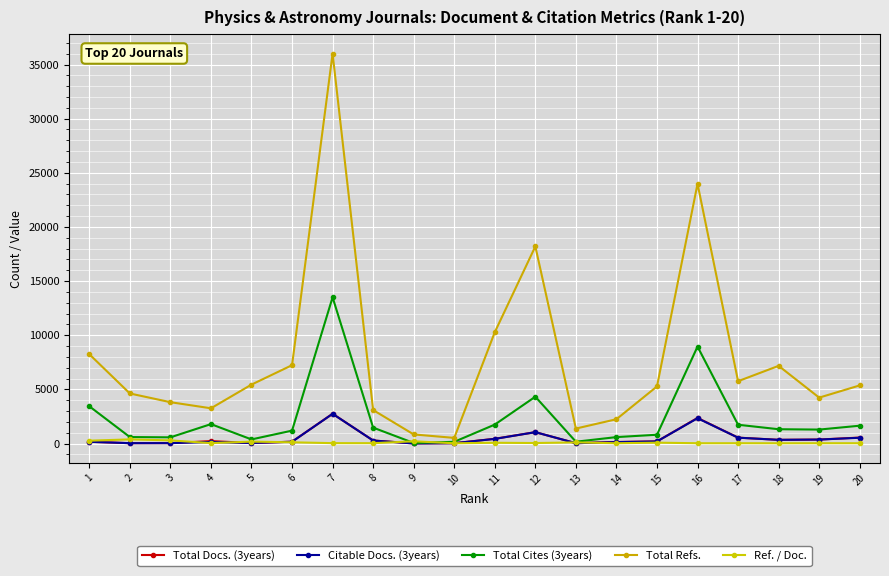

At which category is the sum across all series the highest?

7